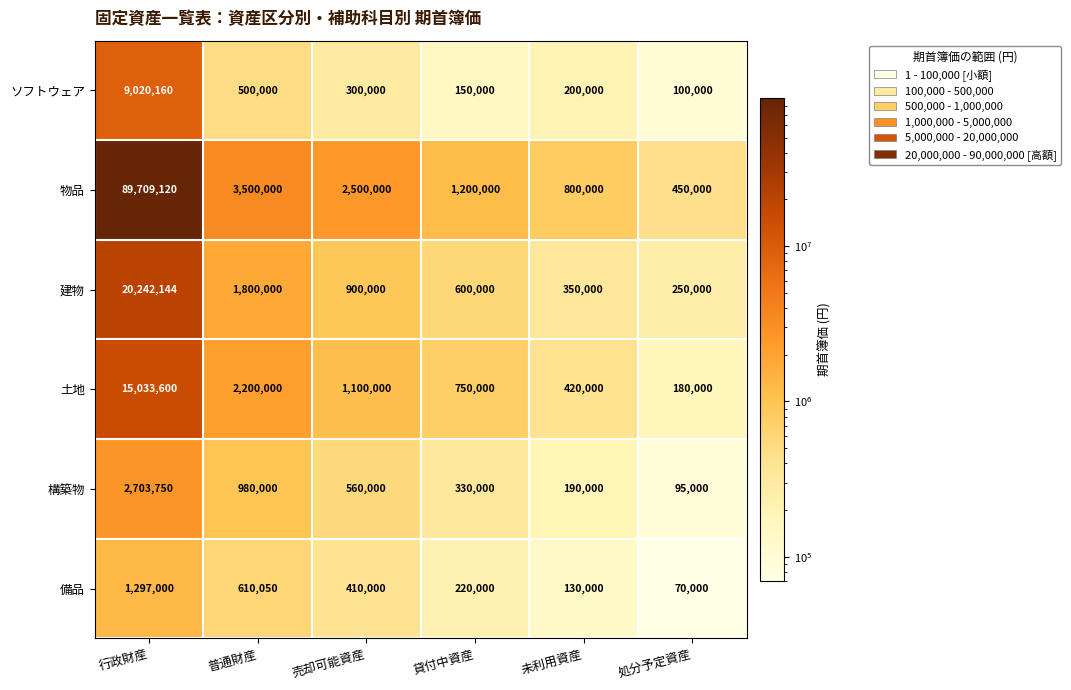

Which series has the largest range (max minus min)?

物品